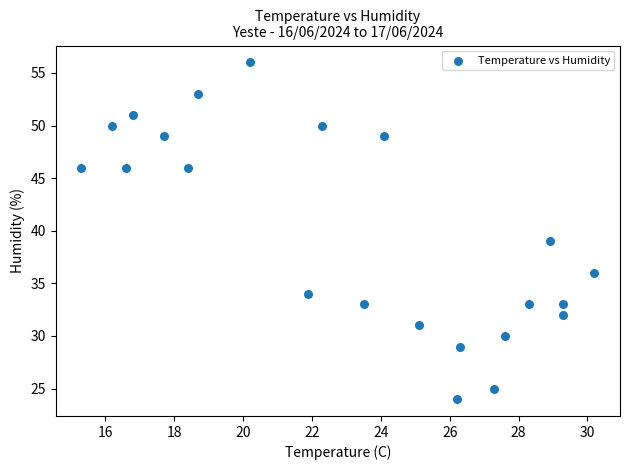

What is the range of Y values (max minus min)?

32